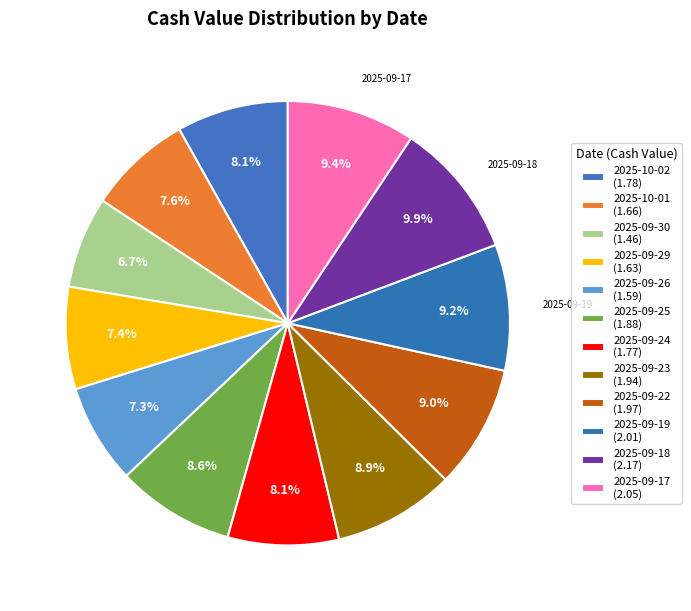

Does 2025-10-02 account for over 50% of the chart?

No